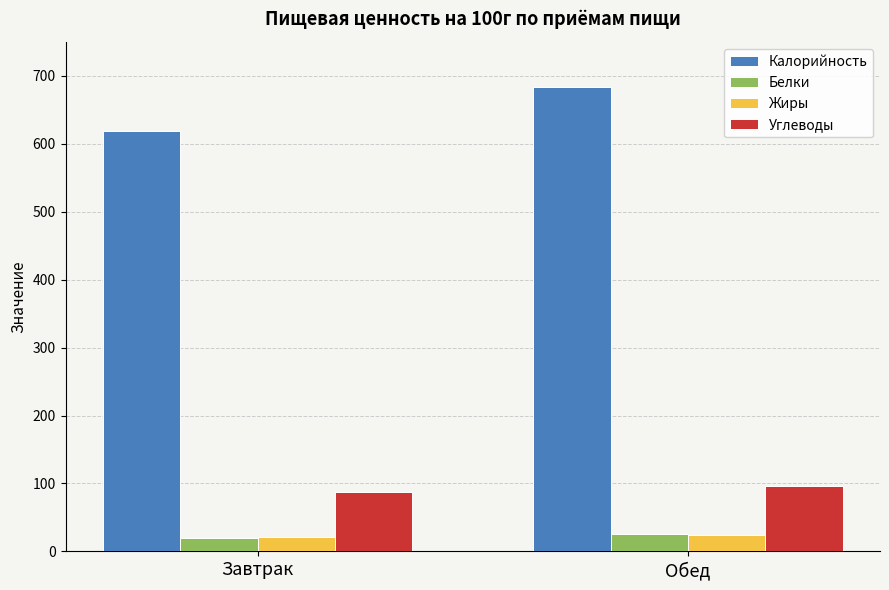

Which series has the largest total across all categories?

Калорийность